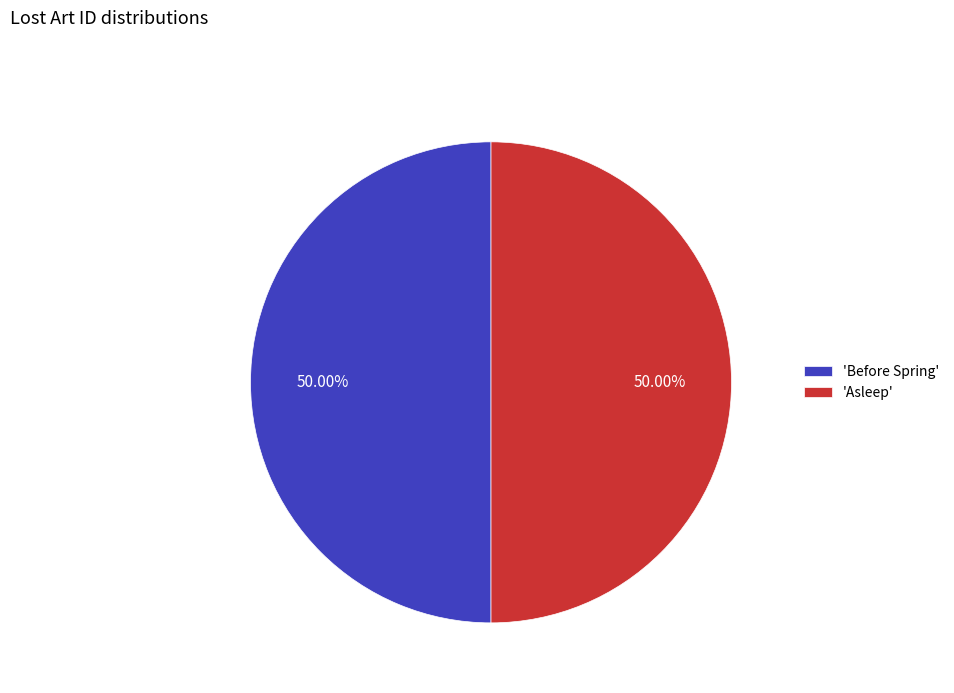

Count the number of slices in the pie.

2